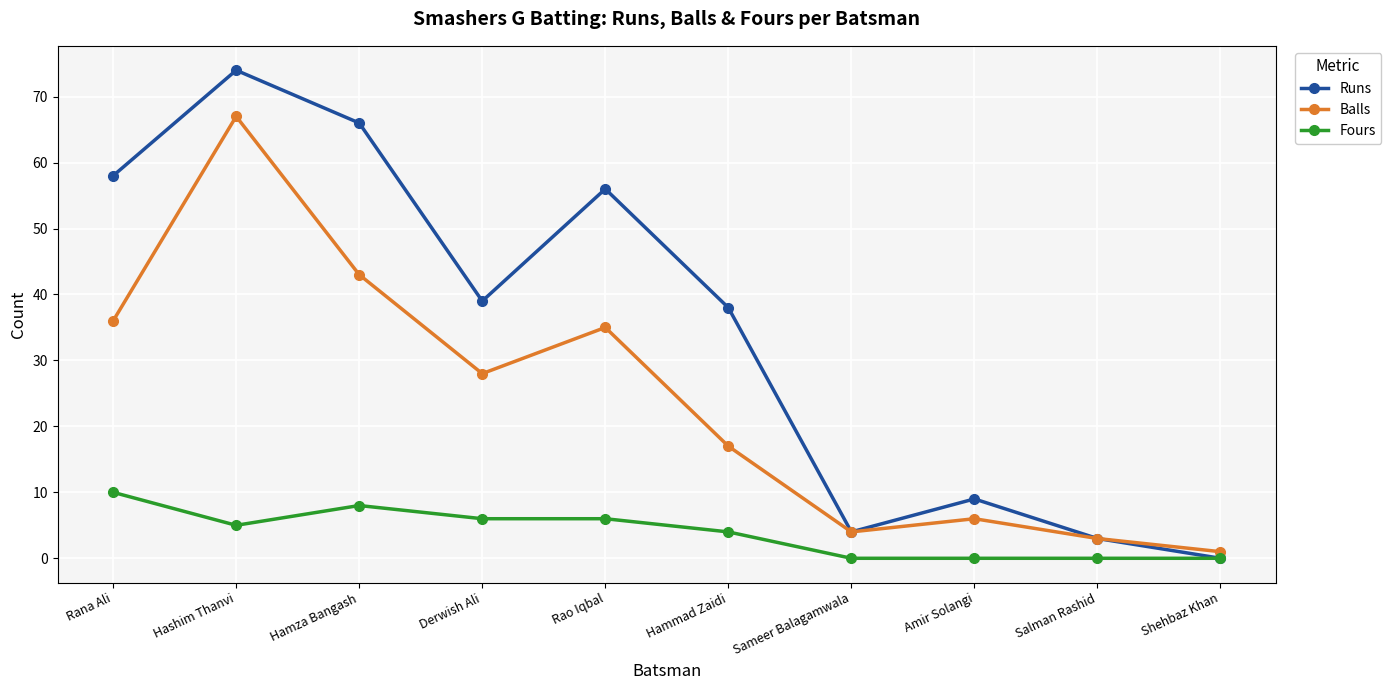

At how many categories does at least one series exceed 73?

1